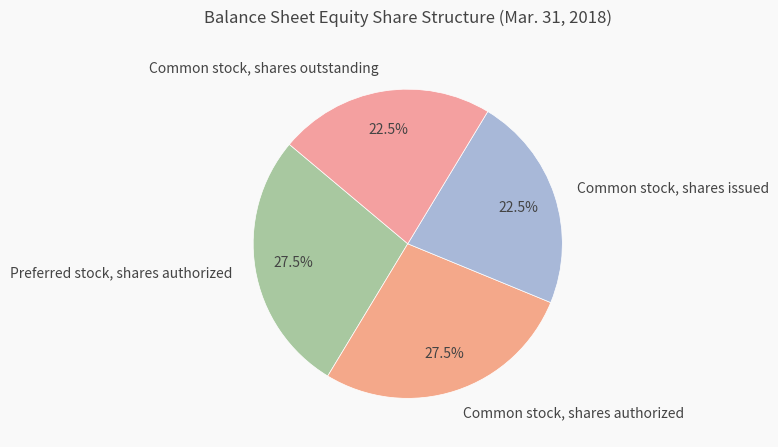

Does Common stock, shares issued account for over 50% of the chart?

No